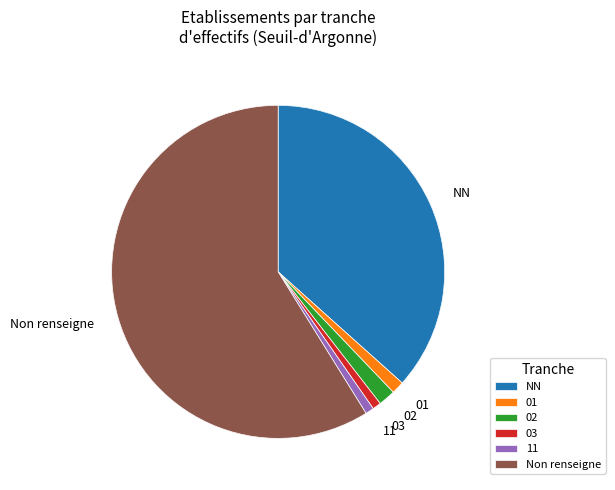

To the nearest percent, what percentage of the pie is 02?

2%